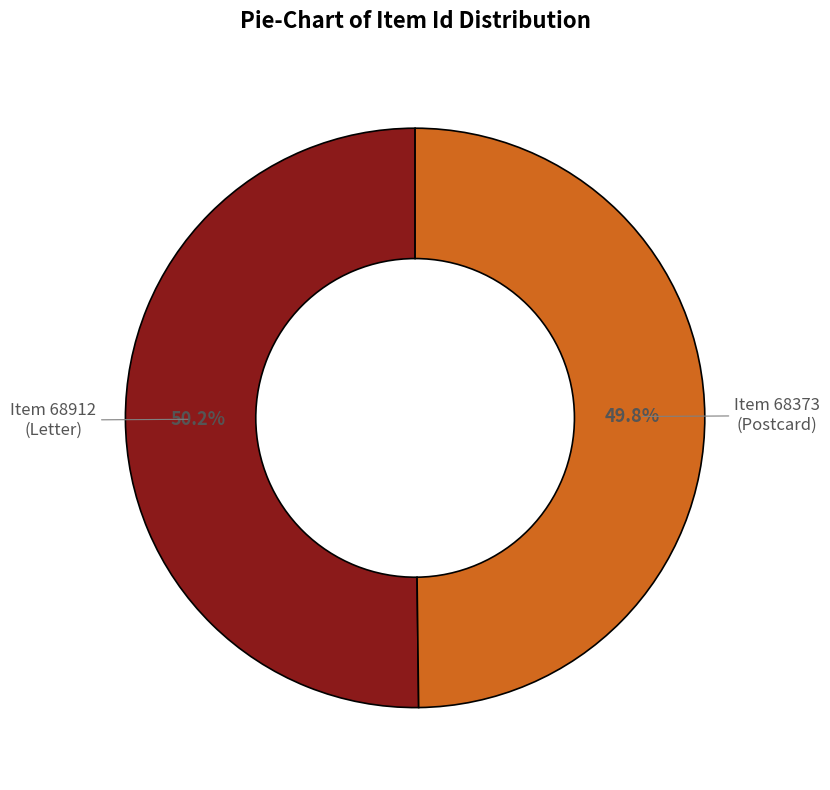

Is there a majority slice in this chart?

Yes